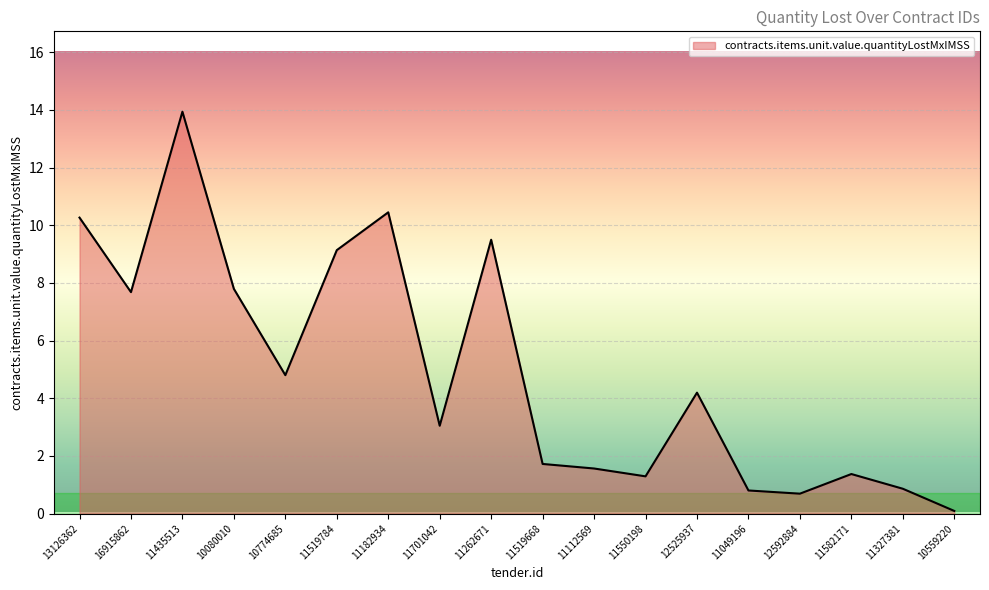

Which label corresponds to the smallest value in the chart?

10559220